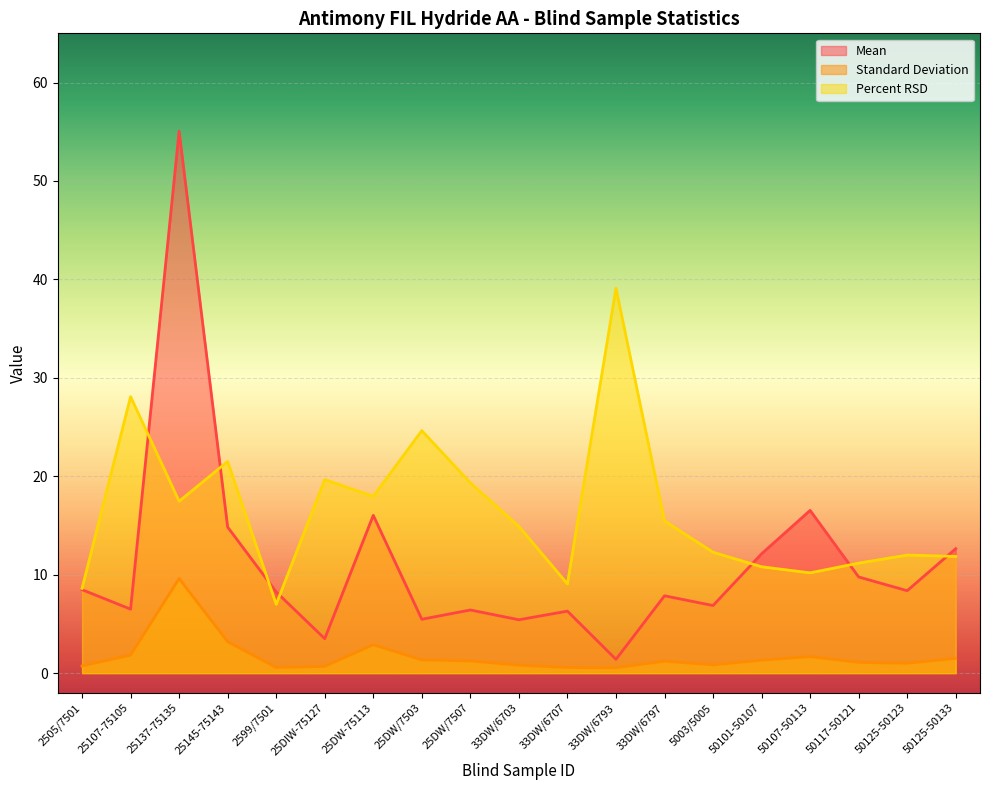

What is the minimum value for Mean?

1.4